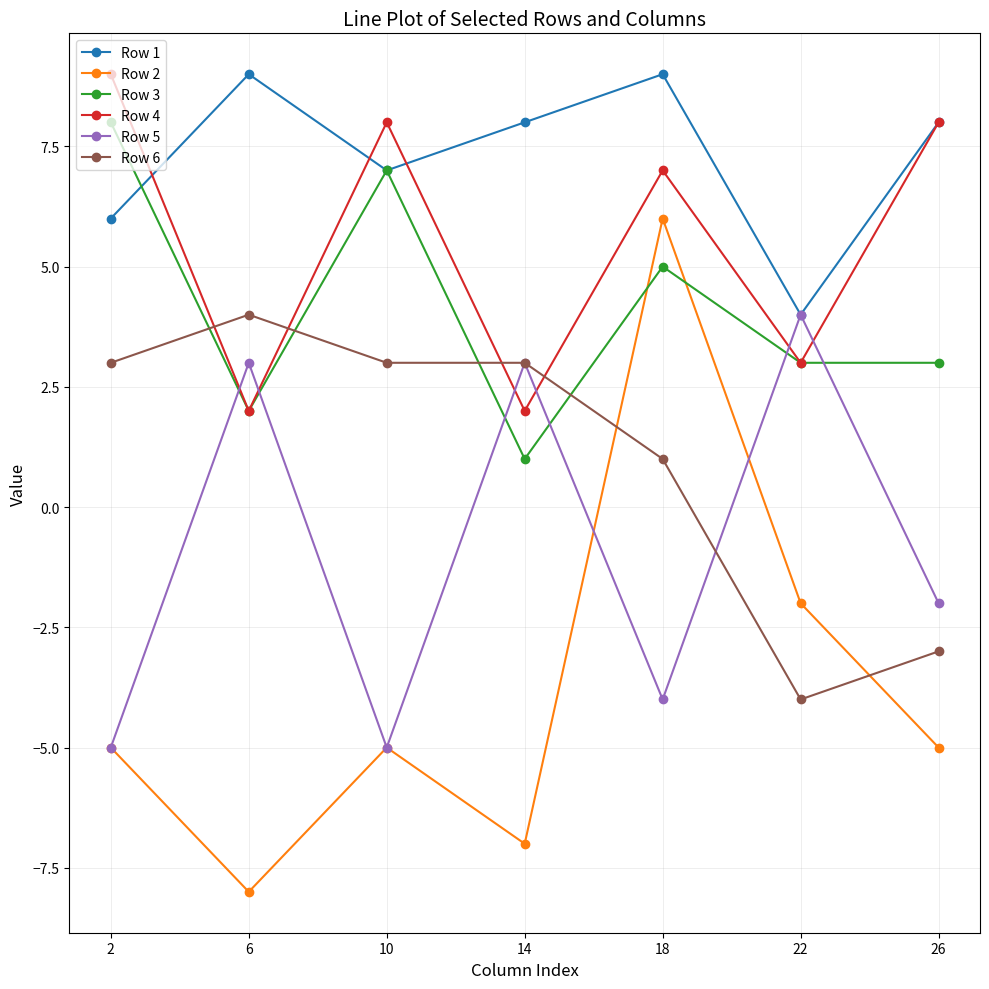

What is the difference between the highest and lowest values at 10?

13